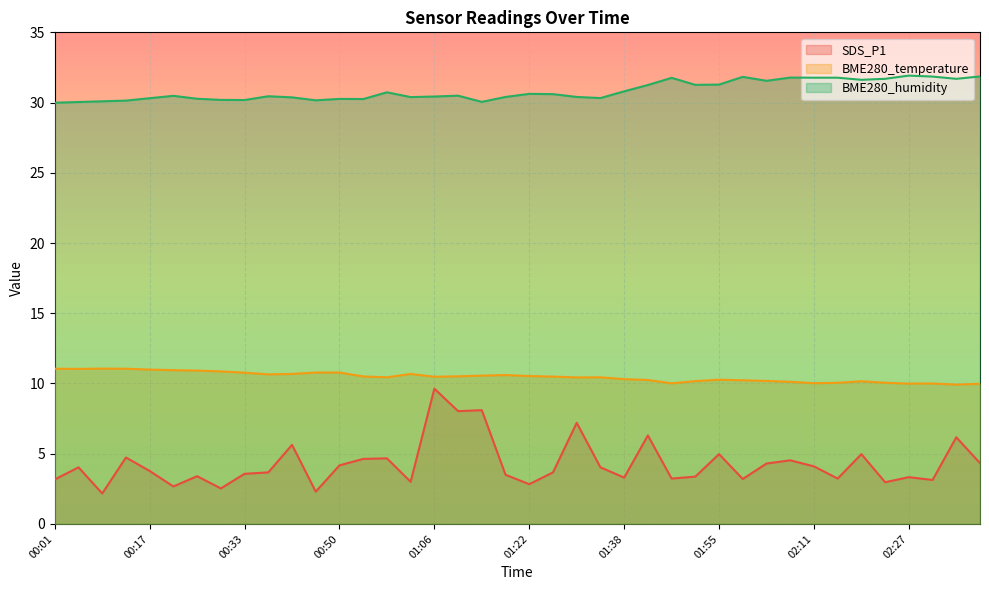

True or false: BME280_humidity and SDS_P1 cross at least once.

False